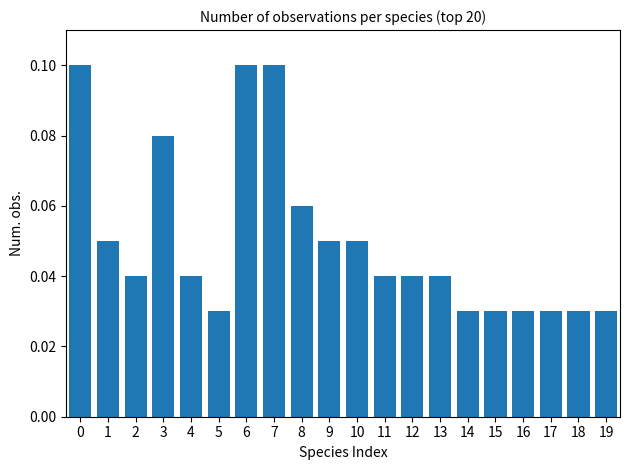

The chart shows a value of 0.1 at 9. True or false?

True